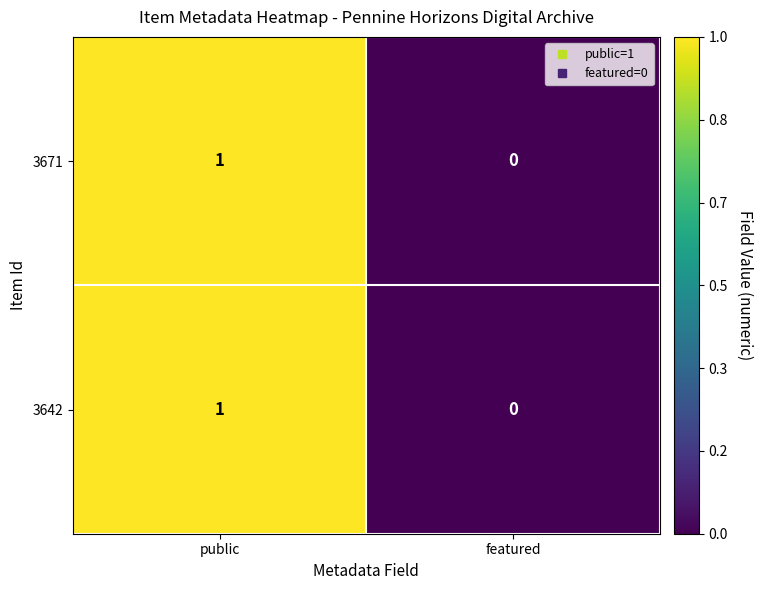

At which category is the sum across all series the highest?

public